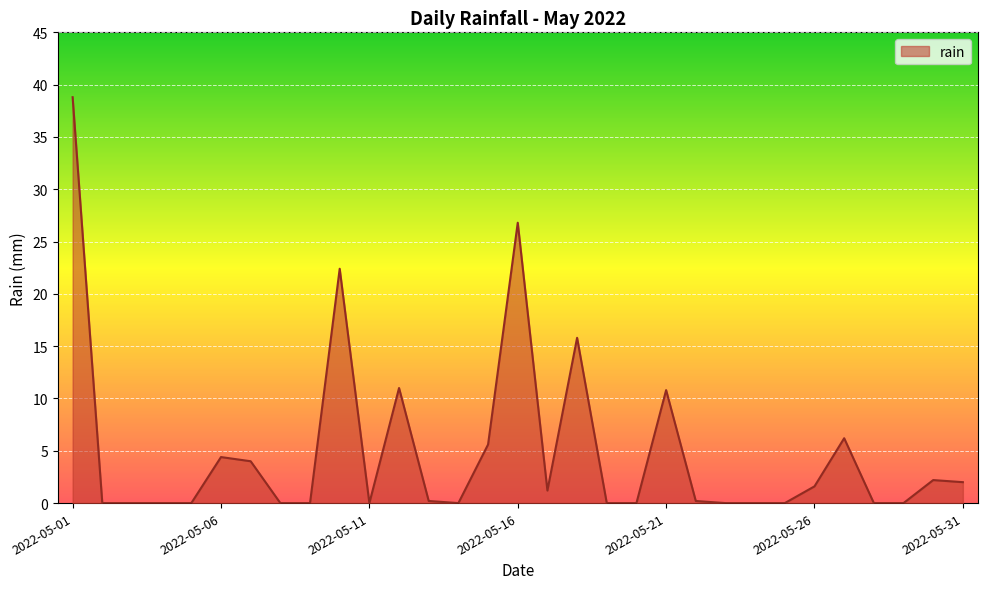

What is the difference between the maximum and minimum values?

38.8